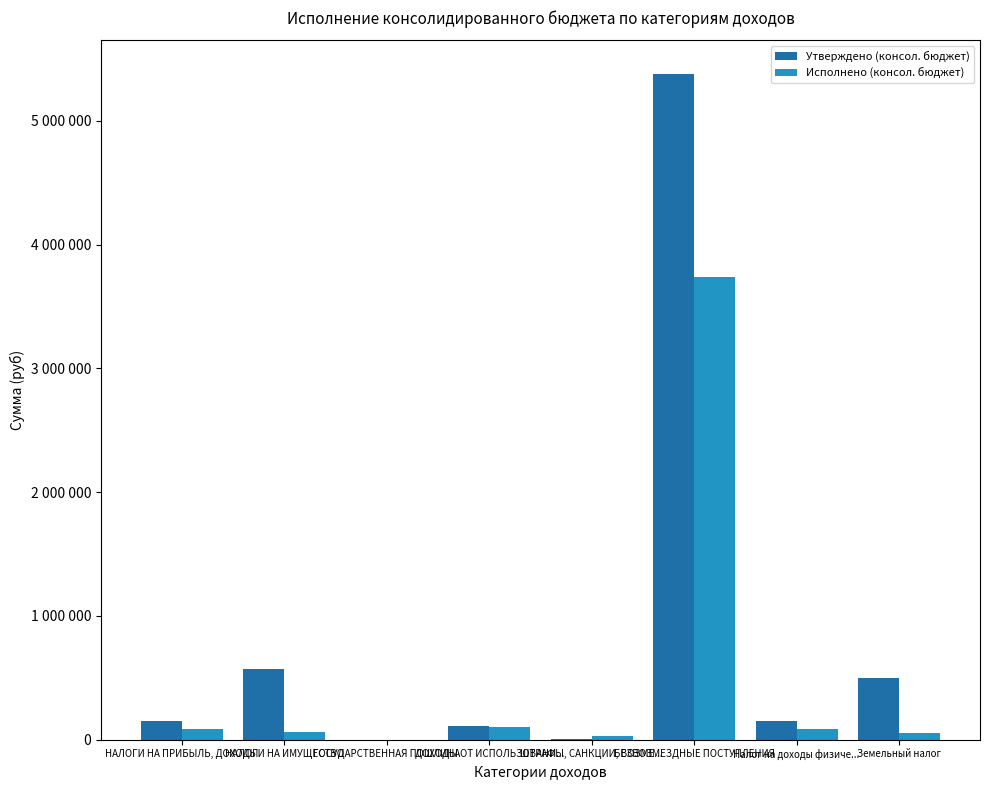

Is it true that Исполнено (консол. бюджет) equals 50301.1 at ШТРАФЫ, САНКЦИИ, ВОЗМЕ...?

False